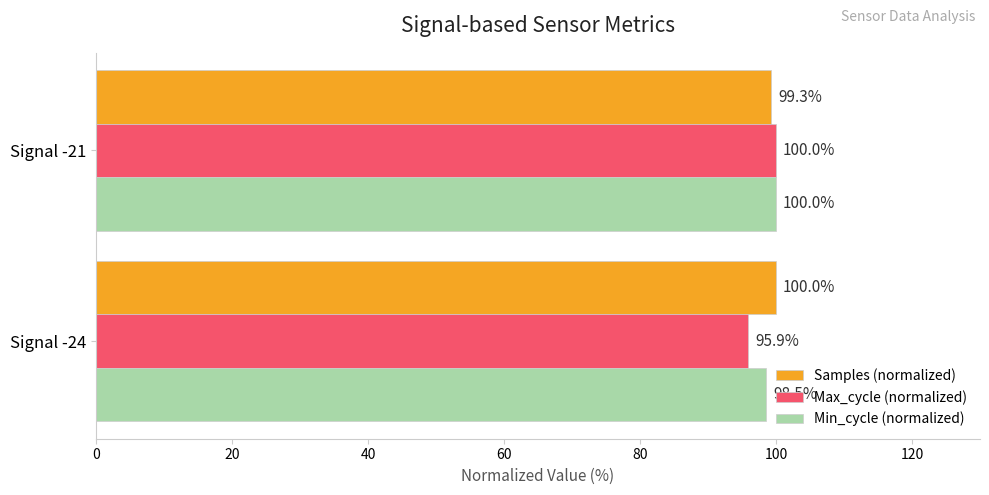

At how many categories does at least one series exceed 97?

2